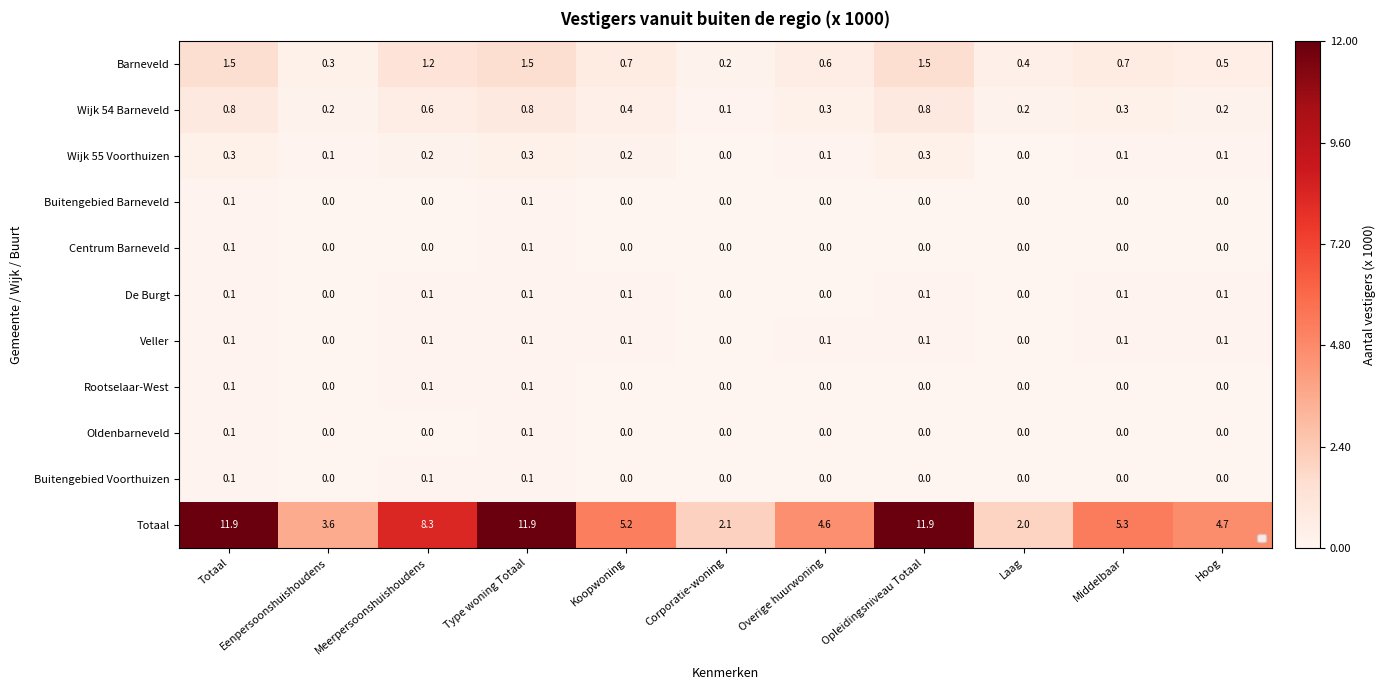

What is the sum of all Barneveld values?

9.1